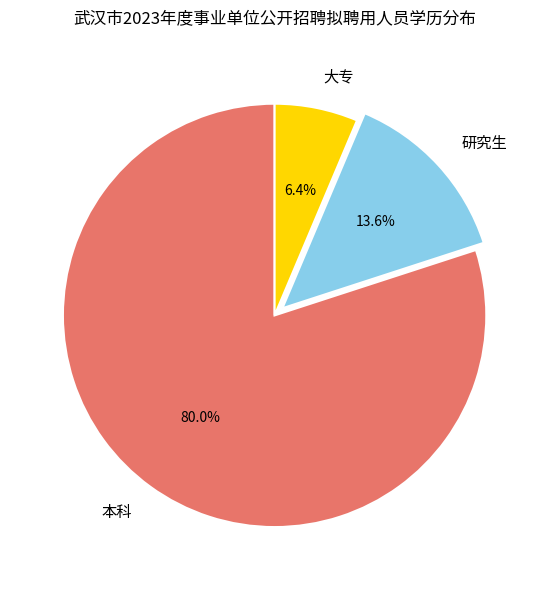

Rank the categories by value from highest to lowest.

本科, 研究生, 大专